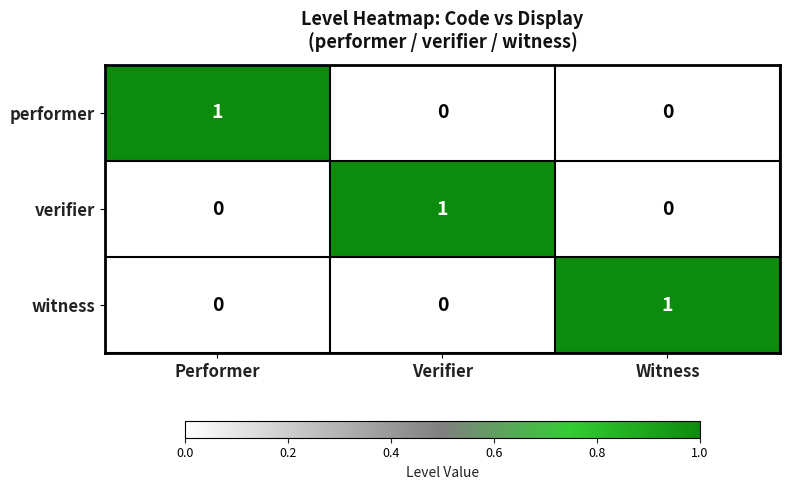

How many performer values are between 0 and 1?

3